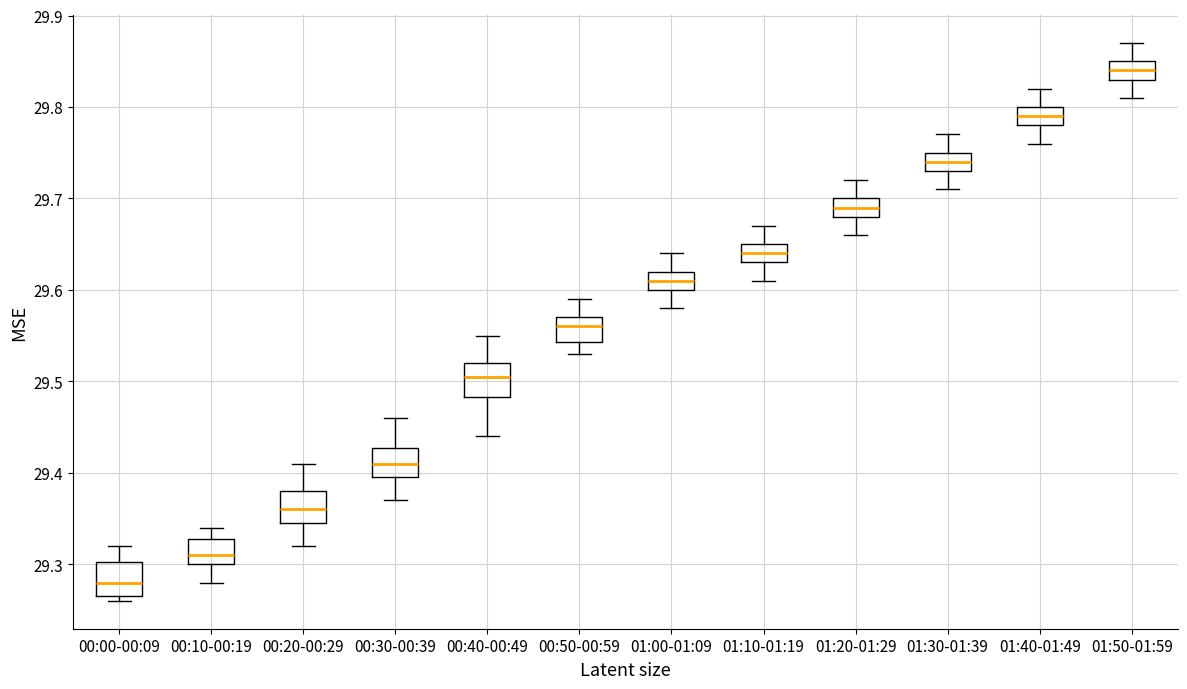

Where does the median line of the box for 01:50-01:59 sit on the y-axis? The values are not printed on the chart, so give them approximately, as read against the axis.

29.84